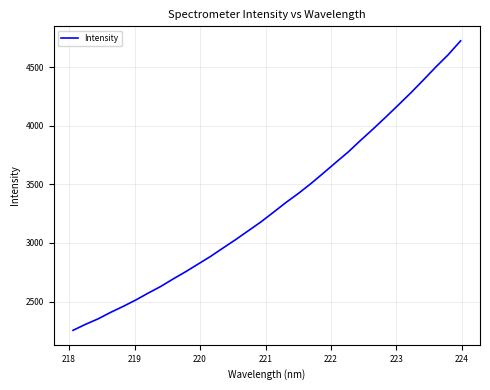

What is the minimum value shown in the chart?

2254.5